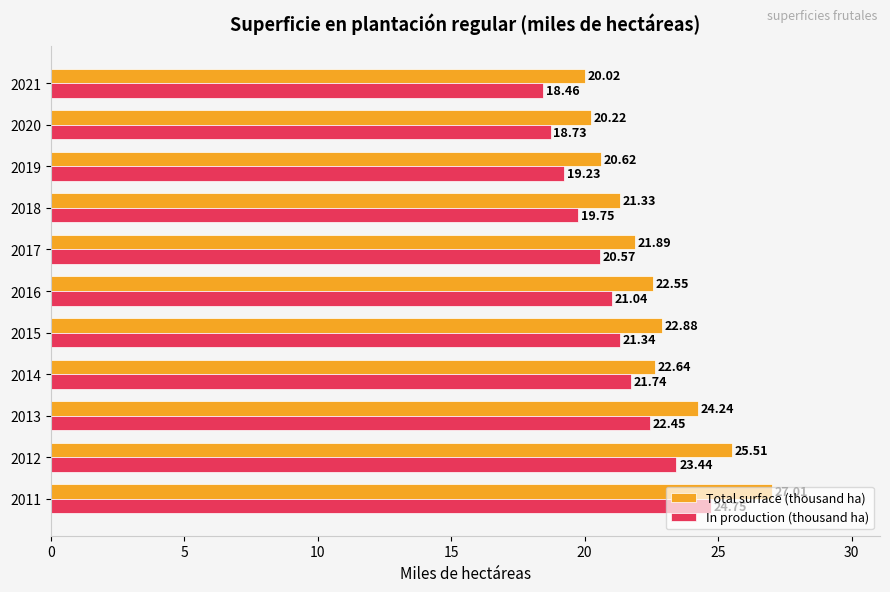

Which series has the largest range (max minus min)?

Total surface (thousand ha)